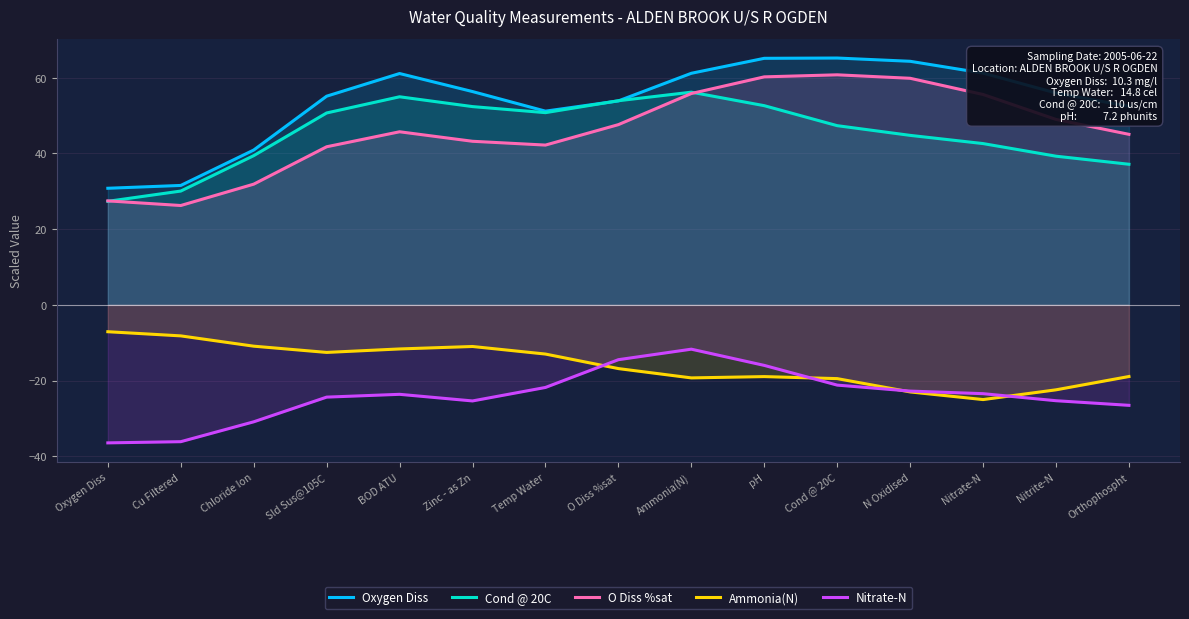

What is the sum of all Nitrate-N values?

-360.0